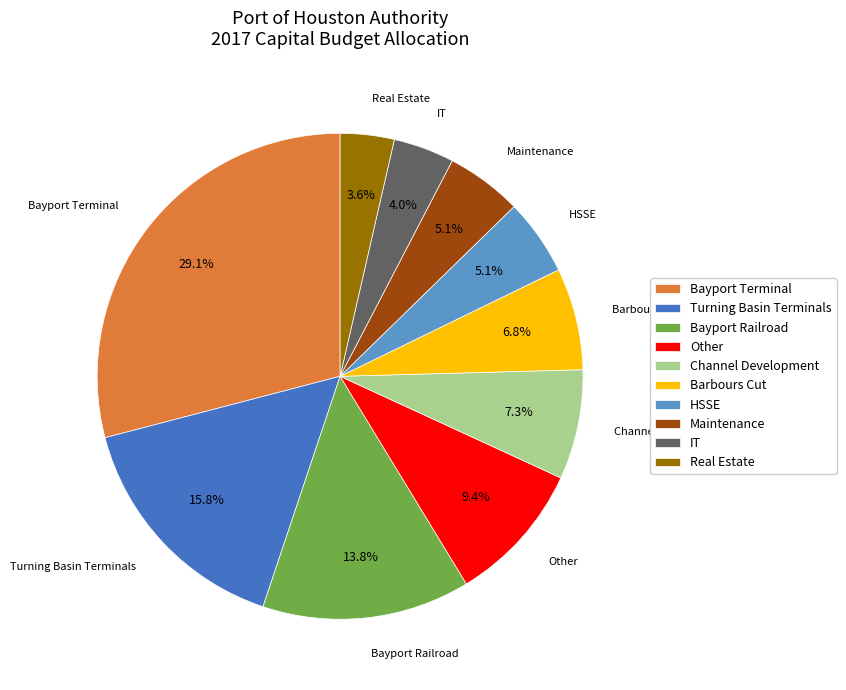

What portion of the pie excludes Real Estate?

96.4%